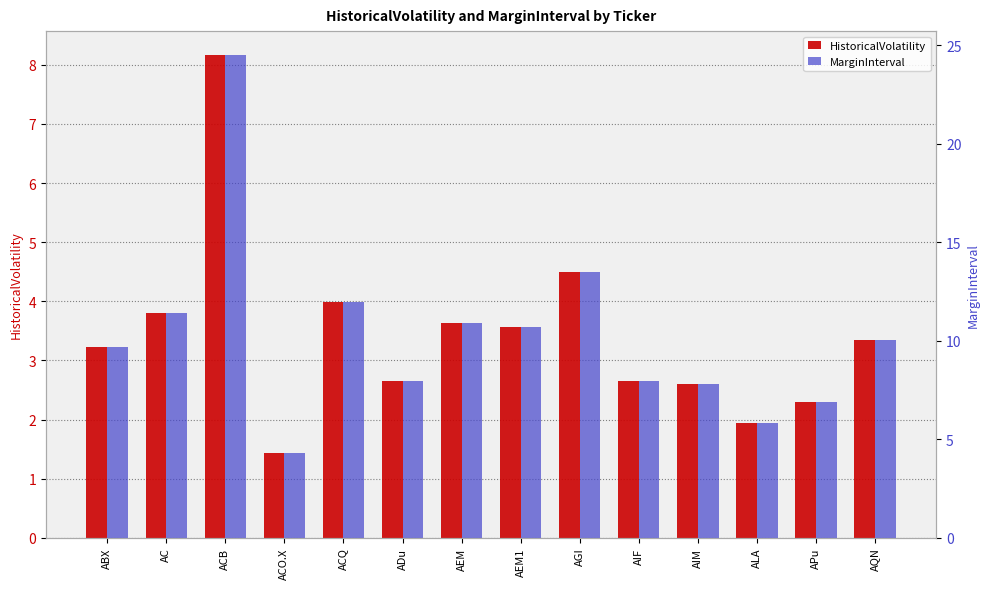

Which series has the largest total across all categories?

MarginInterval